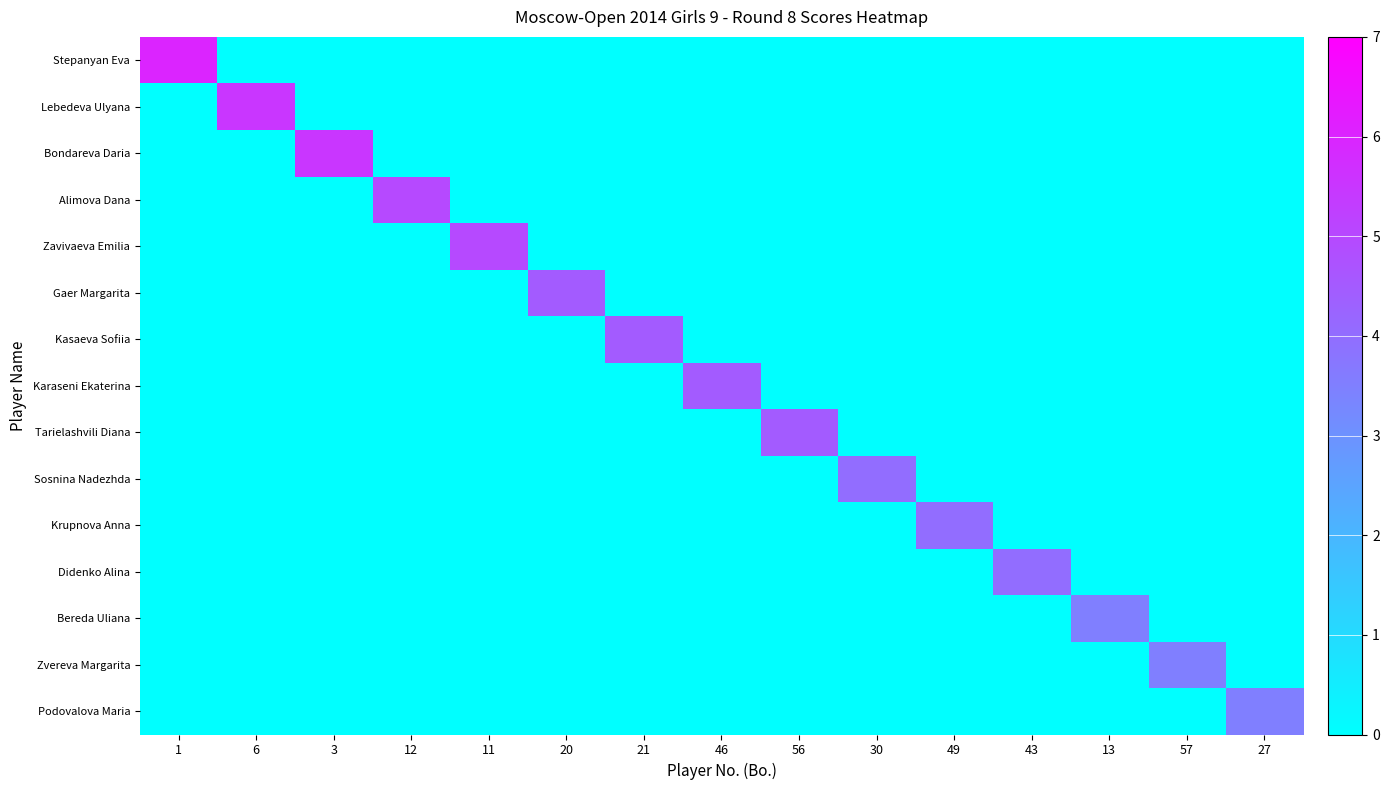

Reading right to left, transcribe all the data shown in this chart.

Stepanyan Eva: 27=0.0	57=0.0	13=0.0	43=0.0	49=0.0	30=0.0	56=0.0	46=0.0	21=0.0	20=0.0	11=0.0	12=0.0	3=0.0	6=0.0	1=6.0
Lebedeva Ulyana: 27=0.0	57=0.0	13=0.0	43=0.0	49=0.0	30=0.0	56=0.0	46=0.0	21=0.0	20=0.0	11=0.0	12=0.0	3=0.0	6=5.5	1=0.0
Bondareva Daria: 27=0.0	57=0.0	13=0.0	43=0.0	49=0.0	30=0.0	56=0.0	46=0.0	21=0.0	20=0.0	11=0.0	12=0.0	3=5.5	6=0.0	1=0.0
Alimova Dana: 27=0.0	57=0.0	13=0.0	43=0.0	49=0.0	30=0.0	56=0.0	46=0.0	21=0.0	20=0.0	11=0.0	12=5.0	3=0.0	6=0.0	1=0.0
Zavivaeva Emilia: 27=0.0	57=0.0	13=0.0	43=0.0	49=0.0	30=0.0	56=0.0	46=0.0	21=0.0	20=0.0	11=5.0	12=0.0	3=0.0	6=0.0	1=0.0
Gaer Margarita: 27=0.0	57=0.0	13=0.0	43=0.0	49=0.0	30=0.0	56=0.0	46=0.0	21=0.0	20=4.5	11=0.0	12=0.0	3=0.0	6=0.0	1=0.0
Kasaeva Sofiia: 27=0.0	57=0.0	13=0.0	43=0.0	49=0.0	30=0.0	56=0.0	46=0.0	21=4.5	20=0.0	11=0.0	12=0.0	3=0.0	6=0.0	1=0.0
Karaseni Ekaterina: 27=0.0	57=0.0	13=0.0	43=0.0	49=0.0	30=0.0	56=0.0	46=4.5	21=0.0	20=0.0	11=0.0	12=0.0	3=0.0	6=0.0	1=0.0
Tarielashvili Diana: 27=0.0	57=0.0	13=0.0	43=0.0	49=0.0	30=0.0	56=4.5	46=0.0	21=0.0	20=0.0	11=0.0	12=0.0	3=0.0	6=0.0	1=0.0
Sosnina Nadezhda: 27=0.0	57=0.0	13=0.0	43=0.0	49=0.0	30=4.0	56=0.0	46=0.0	21=0.0	20=0.0	11=0.0	12=0.0	3=0.0	6=0.0	1=0.0
Krupnova Anna: 27=0.0	57=0.0	13=0.0	43=0.0	49=4.0	30=0.0	56=0.0	46=0.0	21=0.0	20=0.0	11=0.0	12=0.0	3=0.0	6=0.0	1=0.0
Didenko Alina: 27=0.0	57=0.0	13=0.0	43=4.0	49=0.0	30=0.0	56=0.0	46=0.0	21=0.0	20=0.0	11=0.0	12=0.0	3=0.0	6=0.0	1=0.0
Bereda Uliana: 27=0.0	57=0.0	13=3.5	43=0.0	49=0.0	30=0.0	56=0.0	46=0.0	21=0.0	20=0.0	11=0.0	12=0.0	3=0.0	6=0.0	1=0.0
Zvereva Margarita: 27=0.0	57=3.5	13=0.0	43=0.0	49=0.0	30=0.0	56=0.0	46=0.0	21=0.0	20=0.0	11=0.0	12=0.0	3=0.0	6=0.0	1=0.0
Podovalova Maria: 27=3.5	57=0.0	13=0.0	43=0.0	49=0.0	30=0.0	56=0.0	46=0.0	21=0.0	20=0.0	11=0.0	12=0.0	3=0.0	6=0.0	1=0.0